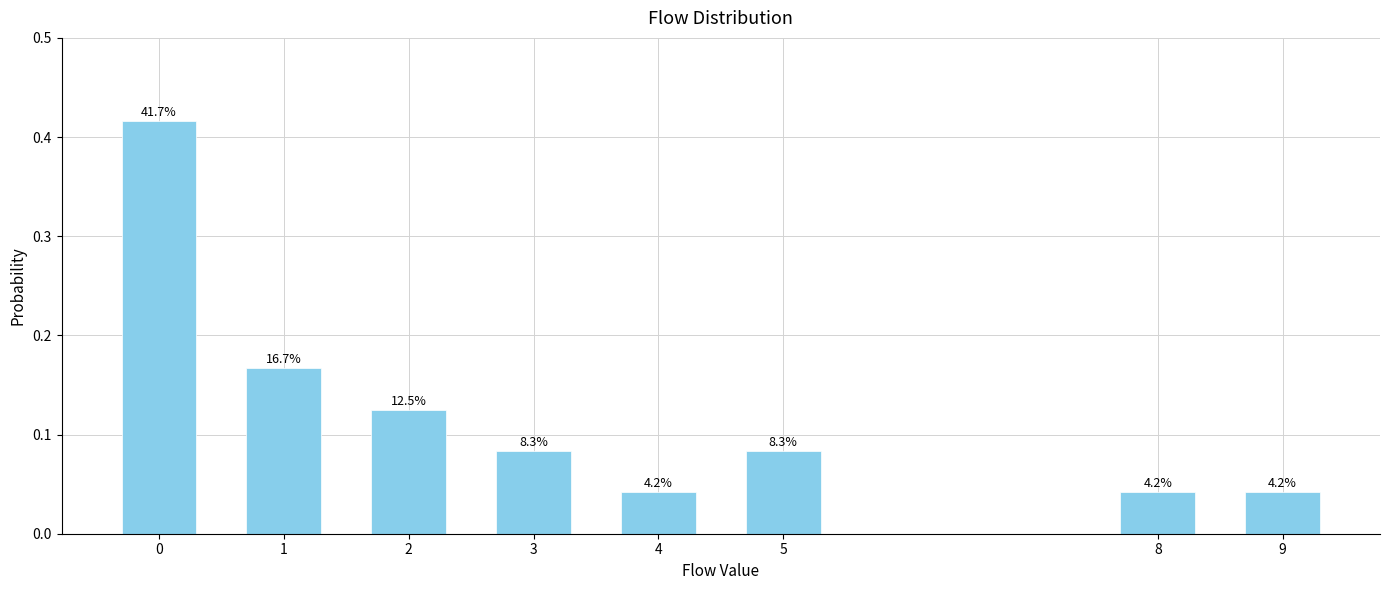

Are the bars horizontal?

No